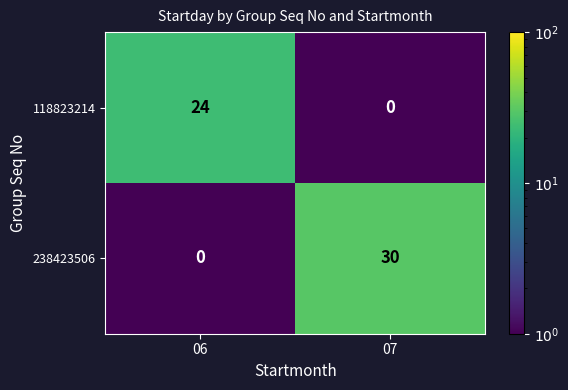

What value does the 238423506 series have at 07, to the nearest 10?

30